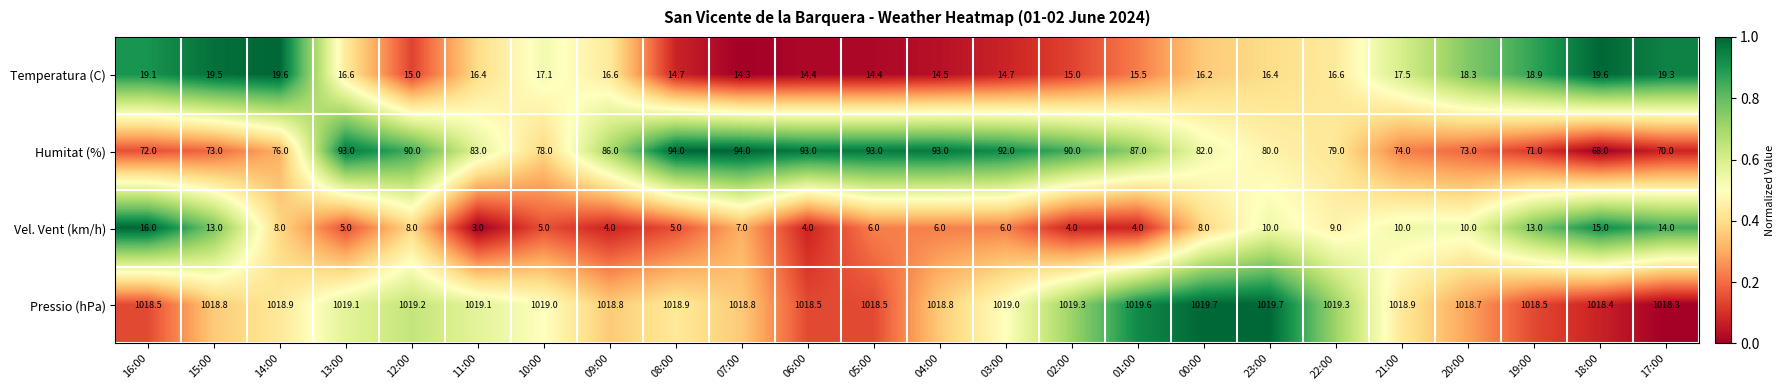

What is the average value of the Pressio (hPa) series?

1018.9